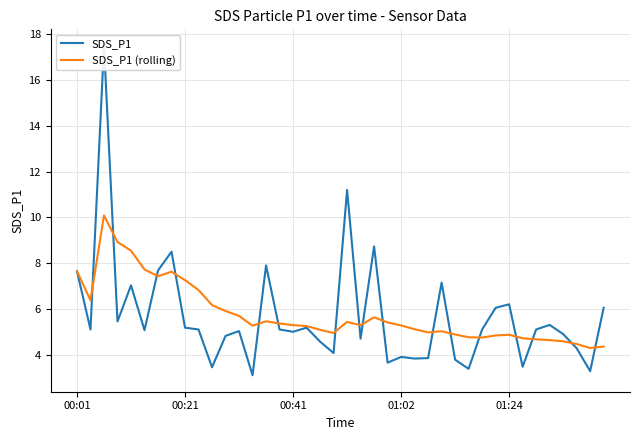

The value of SDS_P1 (rolling) at 7 is 7.6. True or false?

True